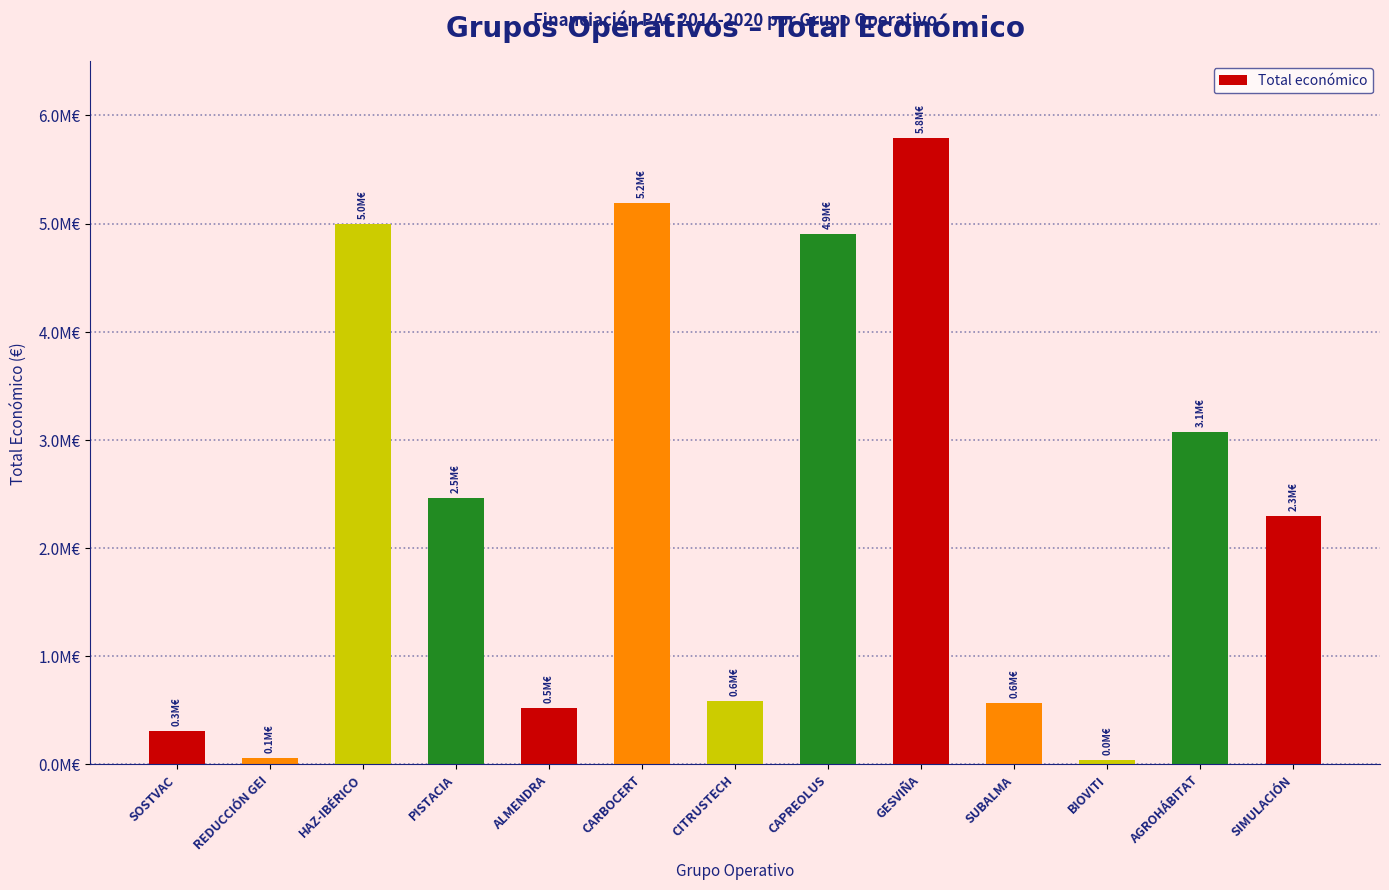

What is the average value?

2368483